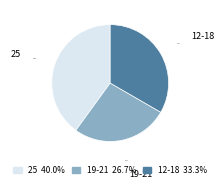

Which slice is the largest?

25